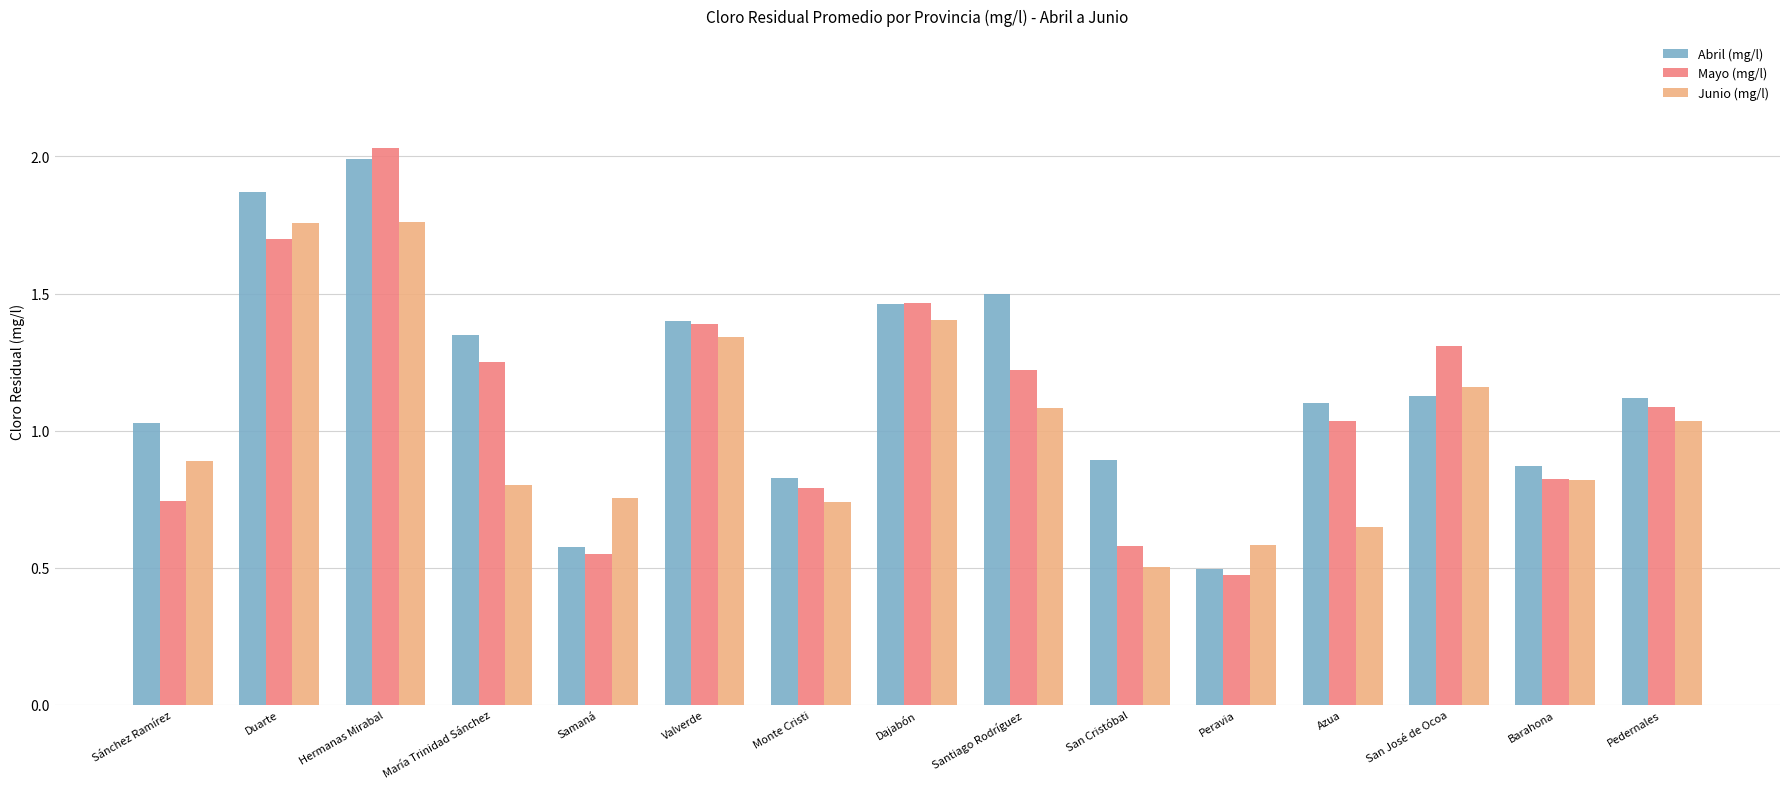

What is the difference between the maximum and minimum values in the Mayo (mg/l) series?

1.6